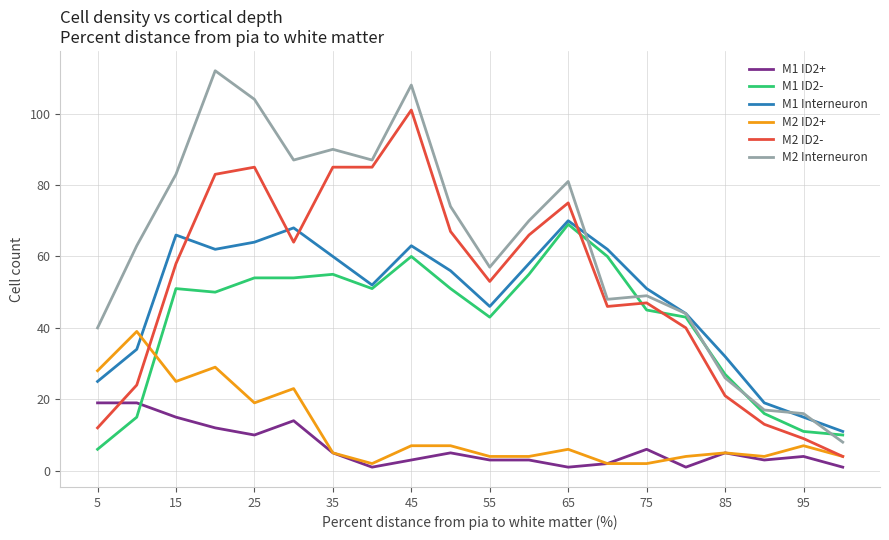

True or false: M2 ID2+ and M2 Interneuron intersect in this chart.

False